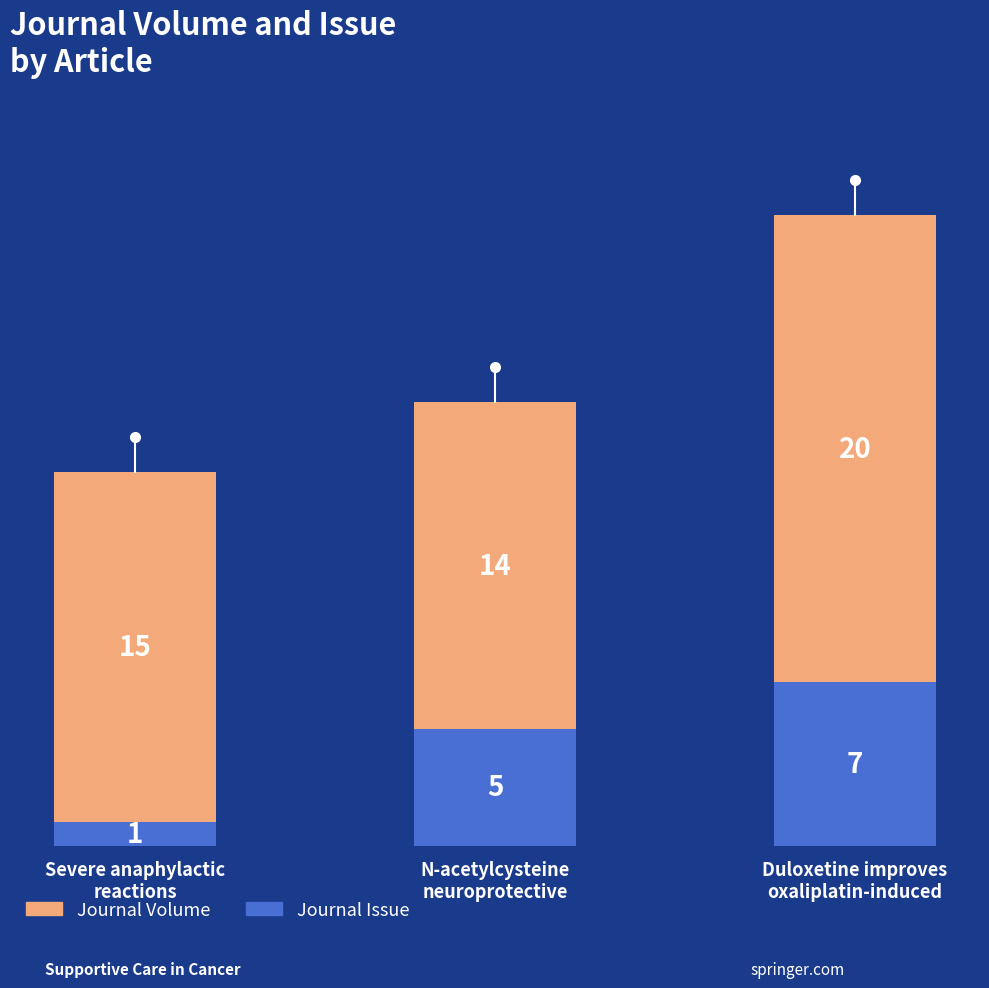

What is the maximum value for Journal Issue?

7